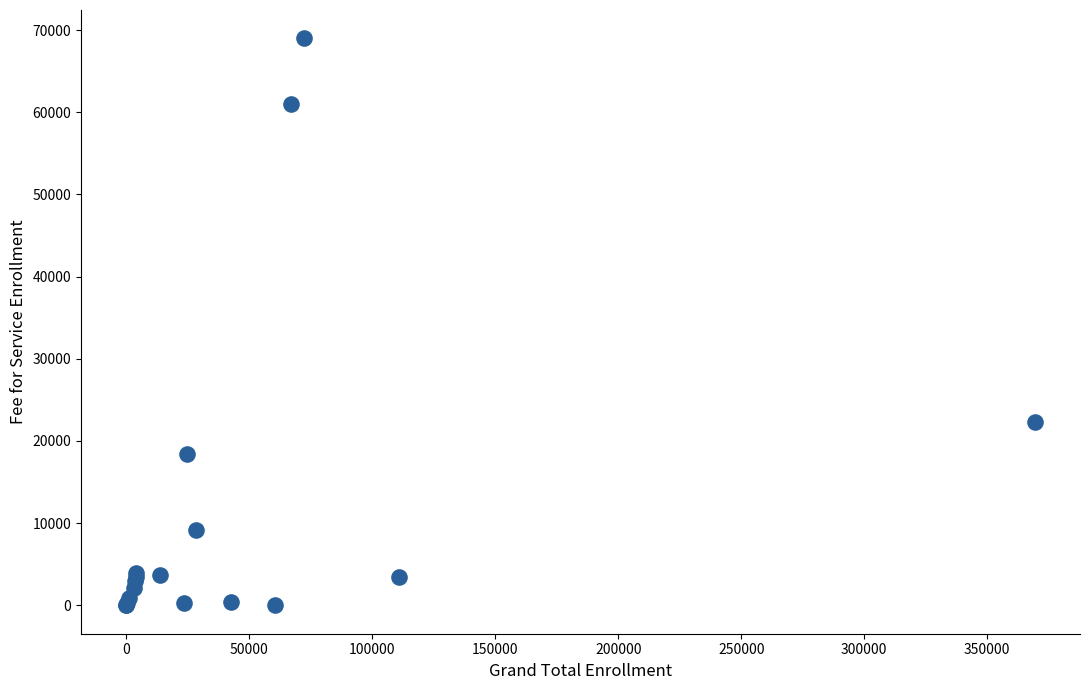

What Y value in the scatter plot is closest to 34493?

22302